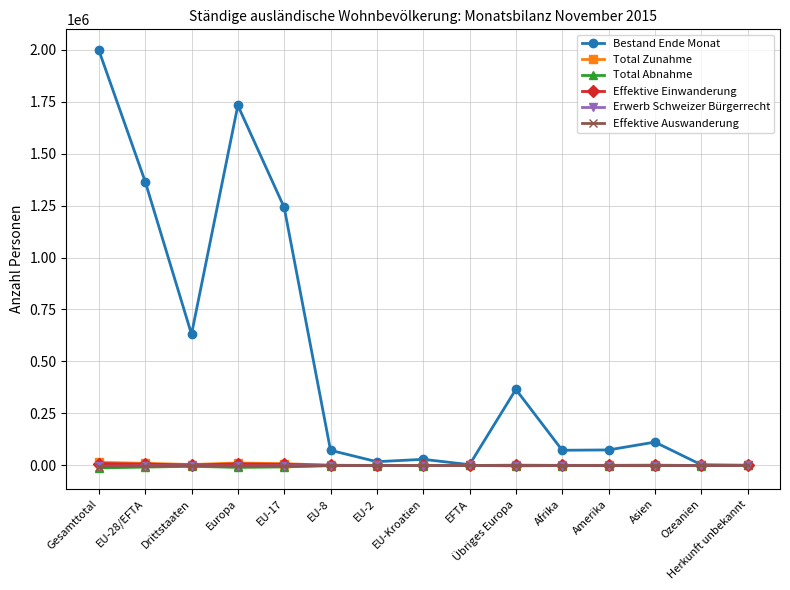

True or false: Total Abnahme and Effektive Auswanderung intersect in this chart.

False